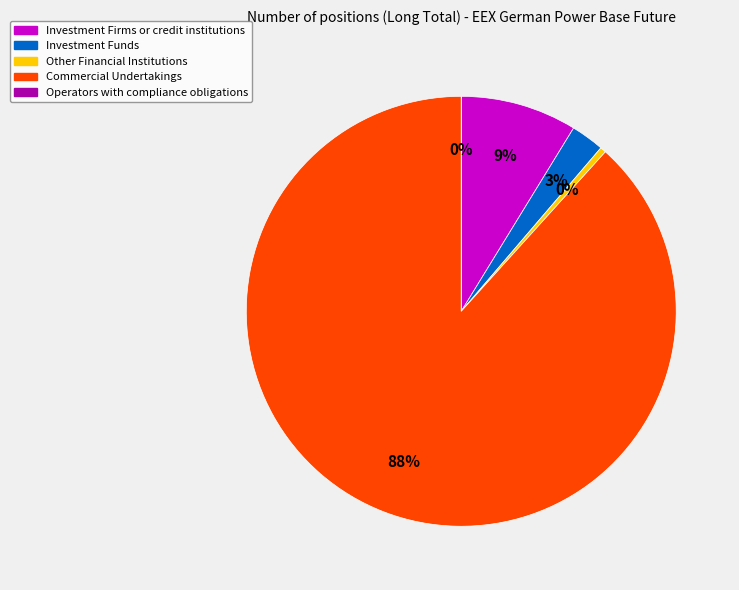

True or false: Investment Firms or credit institutions accounts for 1% of the total.

False